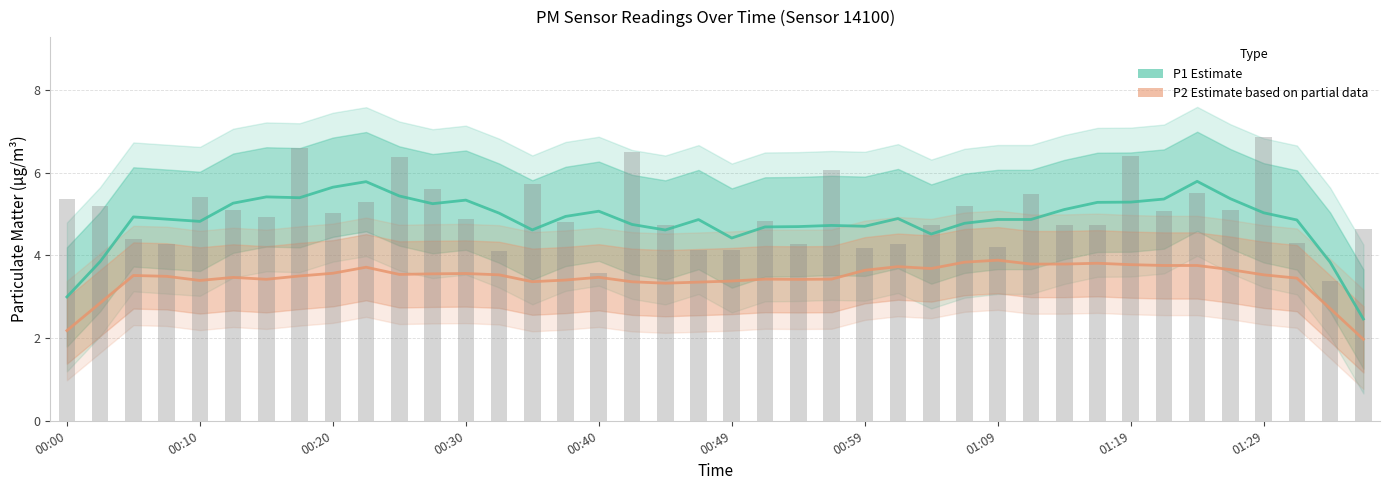

True or false: P2 (Estimate based on partial data) has a value of 0.8 at 00:20.

False